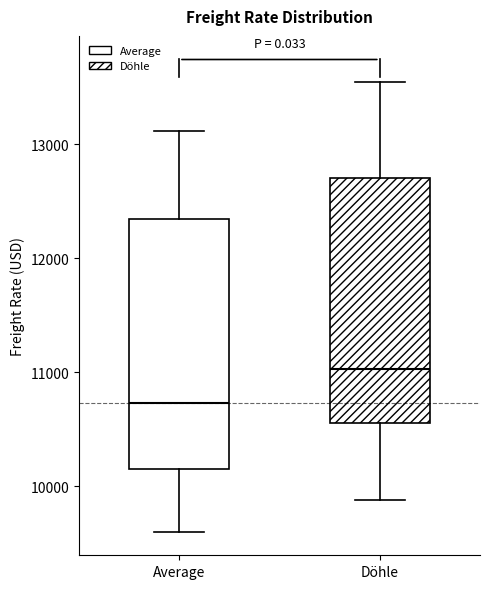

Where is the upper edge of the box for Döhle on the y-axis? The values are not printed on the chart, so give them approximately, as read against the axis.

12700